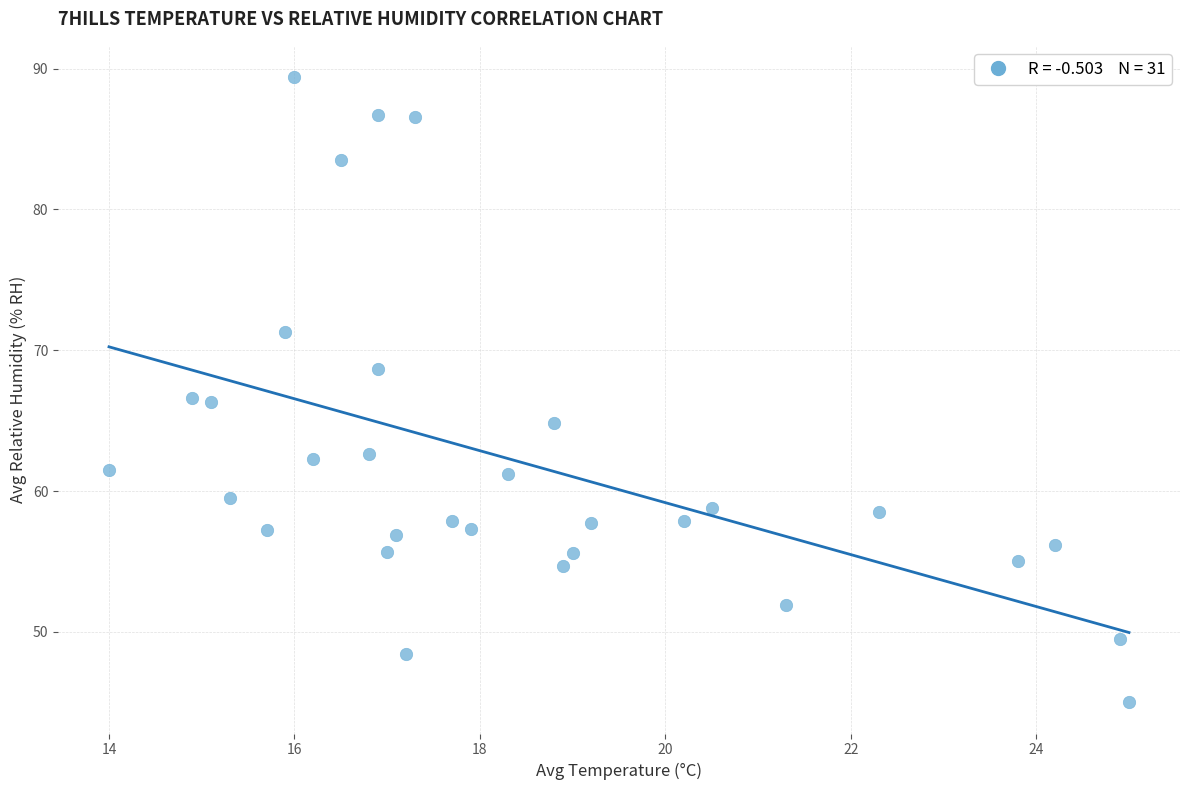

What is the range of X values (max minus min)?

11.0